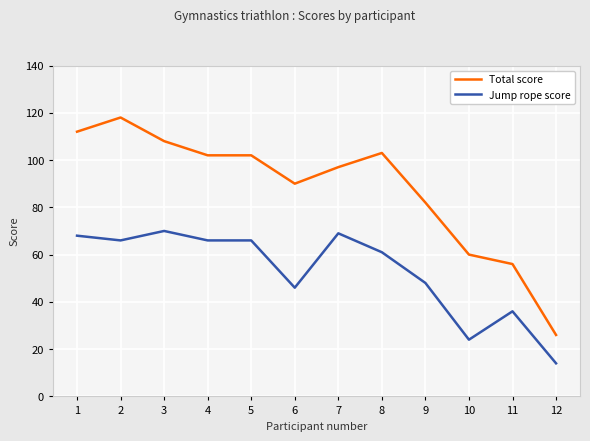

Reading left to right, extract all data points from this chart.

Total score: 1=112	2=118	3=108	4=102	5=102	6=90	7=97	8=103	9=82	10=60	11=56	12=26
Jump rope score: 1=68	2=66	3=70	4=66	5=66	6=46	7=69	8=61	9=48	10=24	11=36	12=14